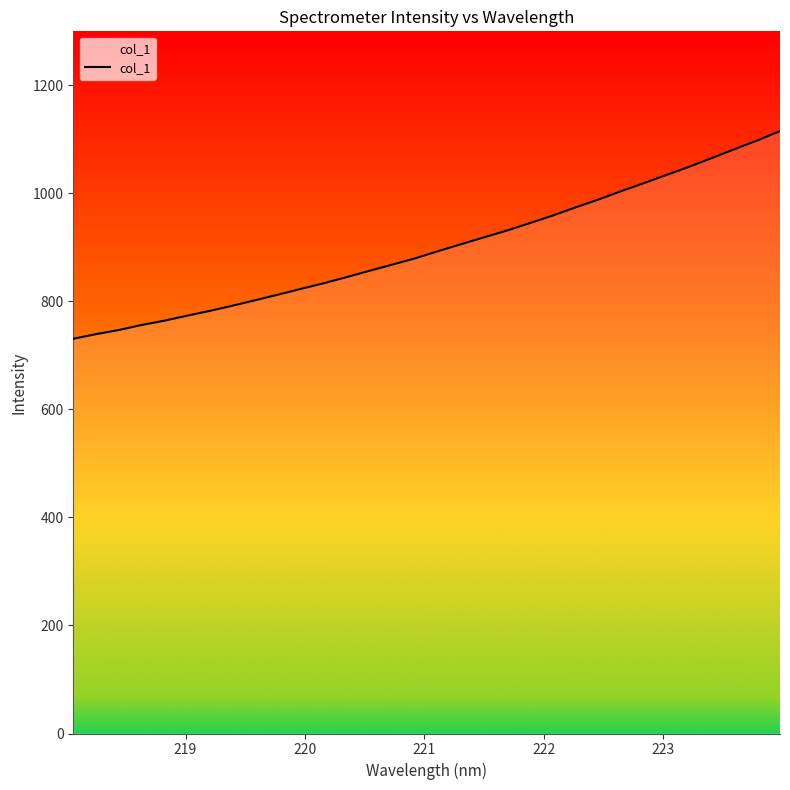

What is the maximum value shown in the chart?

1115.3